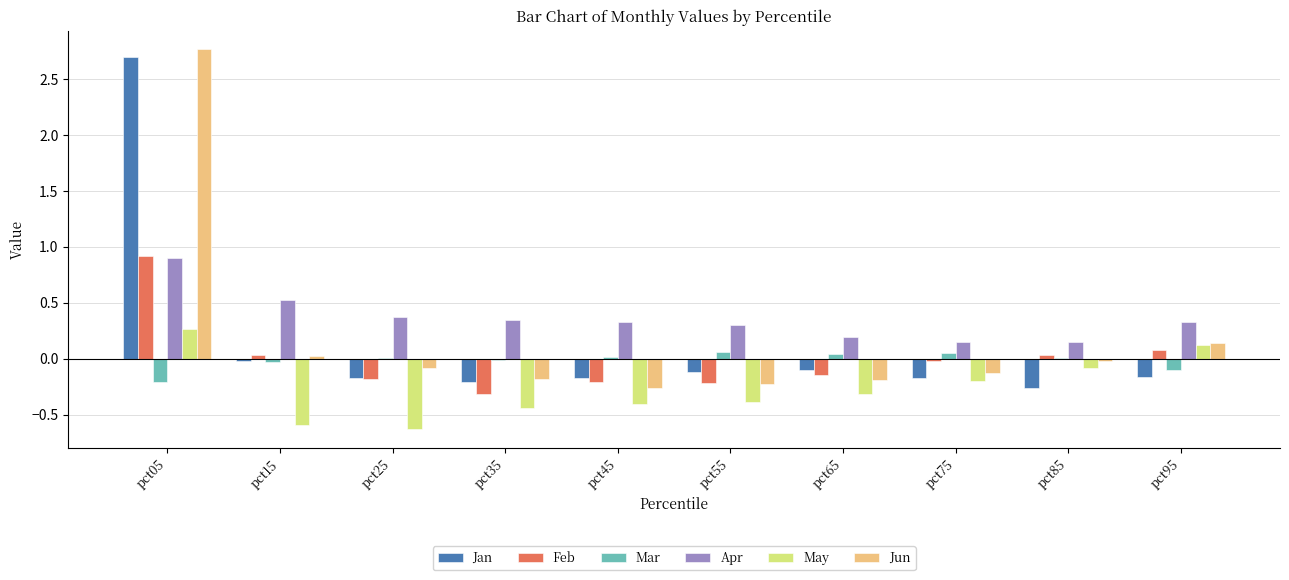

How many data points does each series have?

10